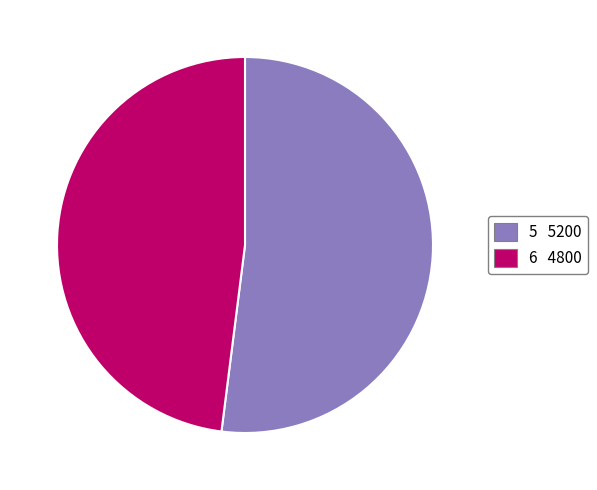

The 6 slice represents 60% of the pie. True or false?

False